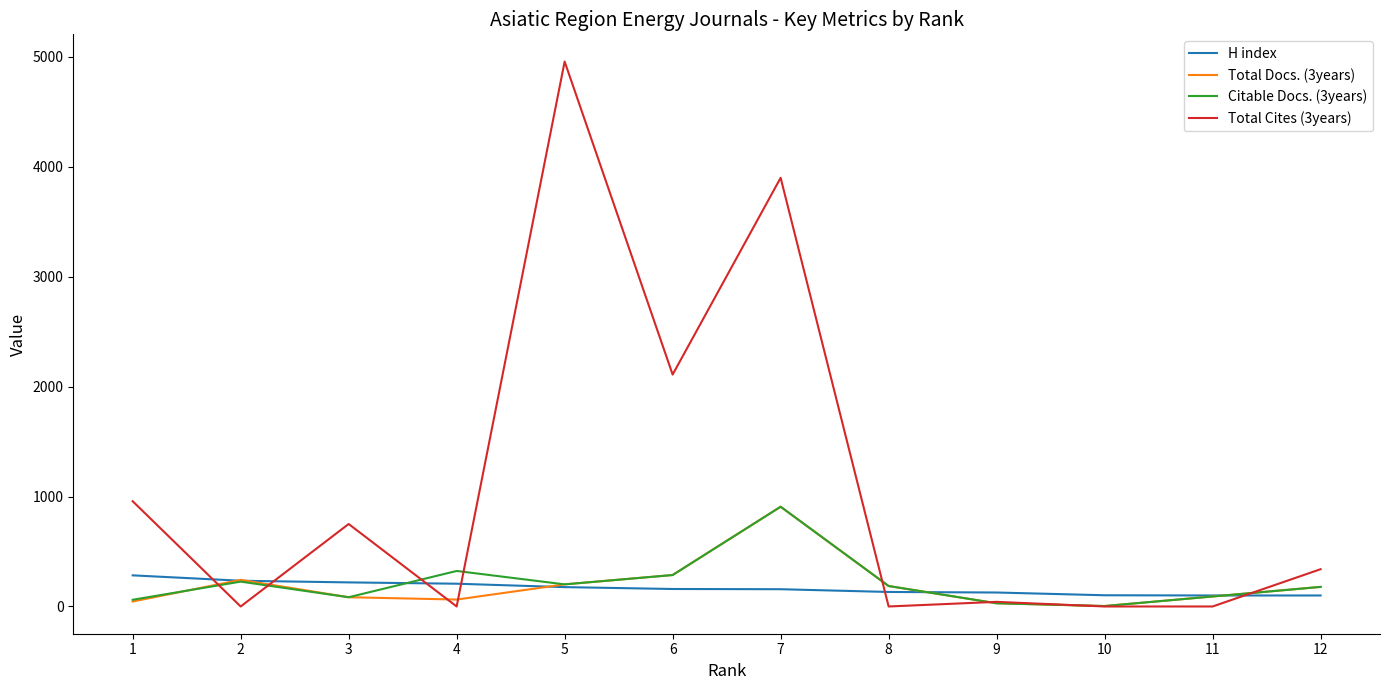

What is the difference between the highest and lowest values at 6?

1950